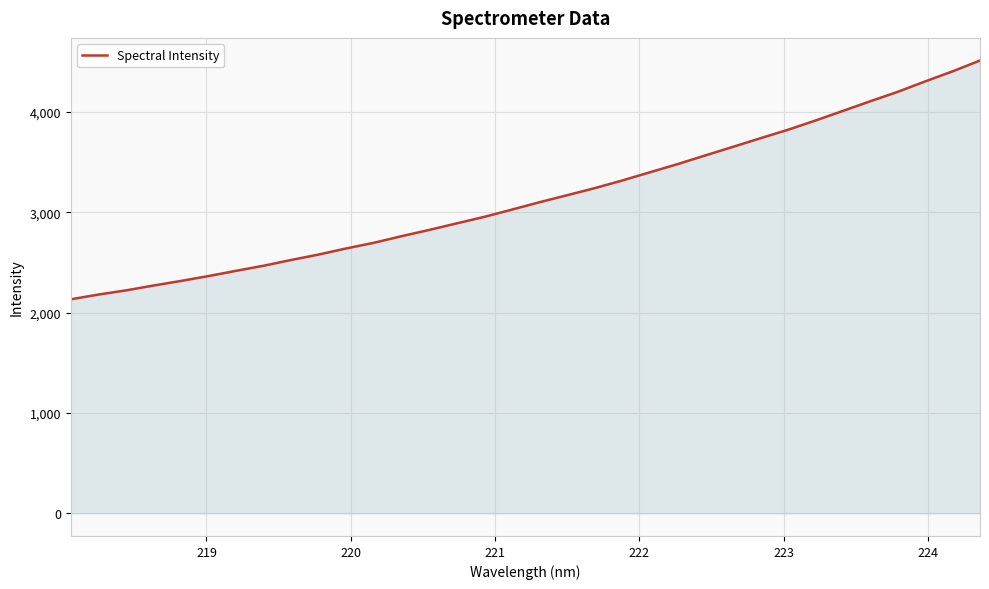

What is the maximum value shown in the chart?

4511.0